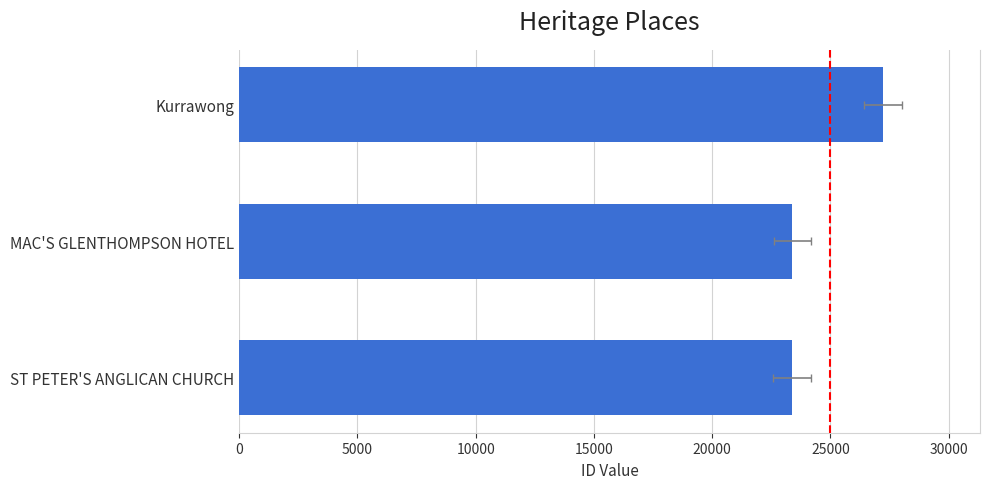

Are the bars grouped side by side (vs. stacked)?

No